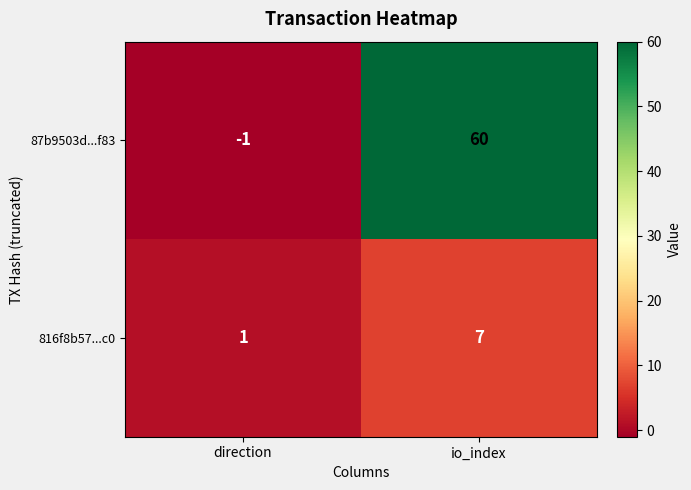

How many series are shown in this chart?

2